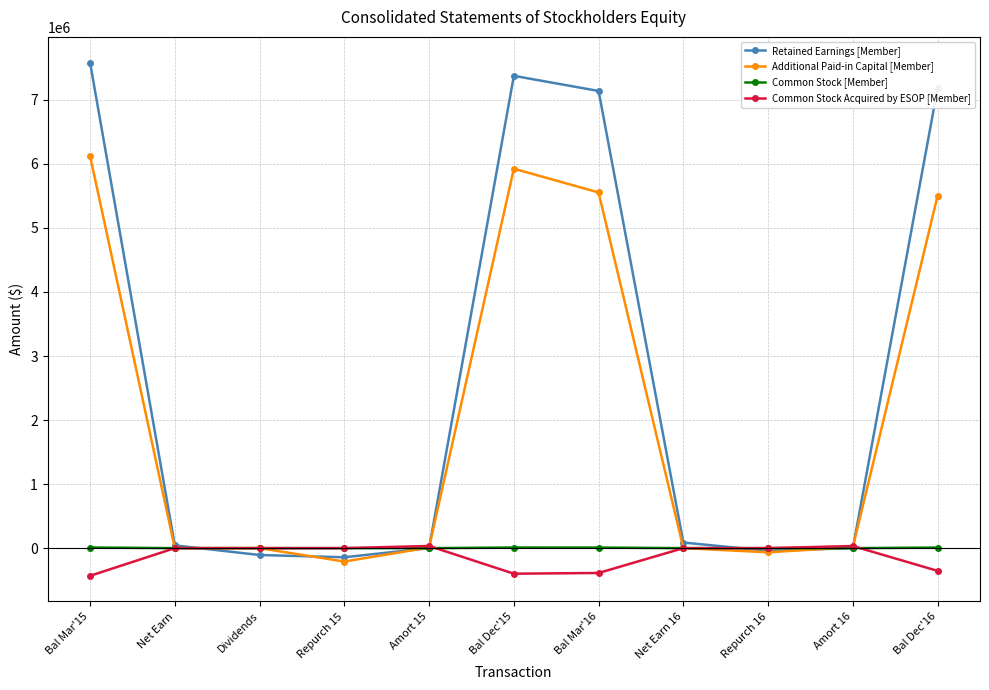

At Bal Dec'15, list the series in order from largest to smallest.

Retained Earnings [Member], Additional Paid-in Capital [Member], Common Stock [Member], Common Stock Acquired by ESOP [Member]